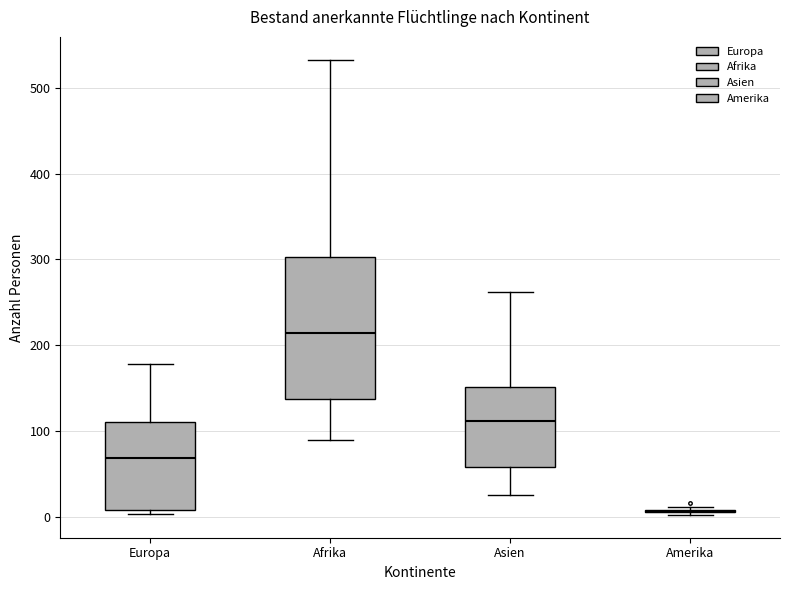

Comparing the boxes themselves (not the whiskers), which one is the tallest?

Afrika